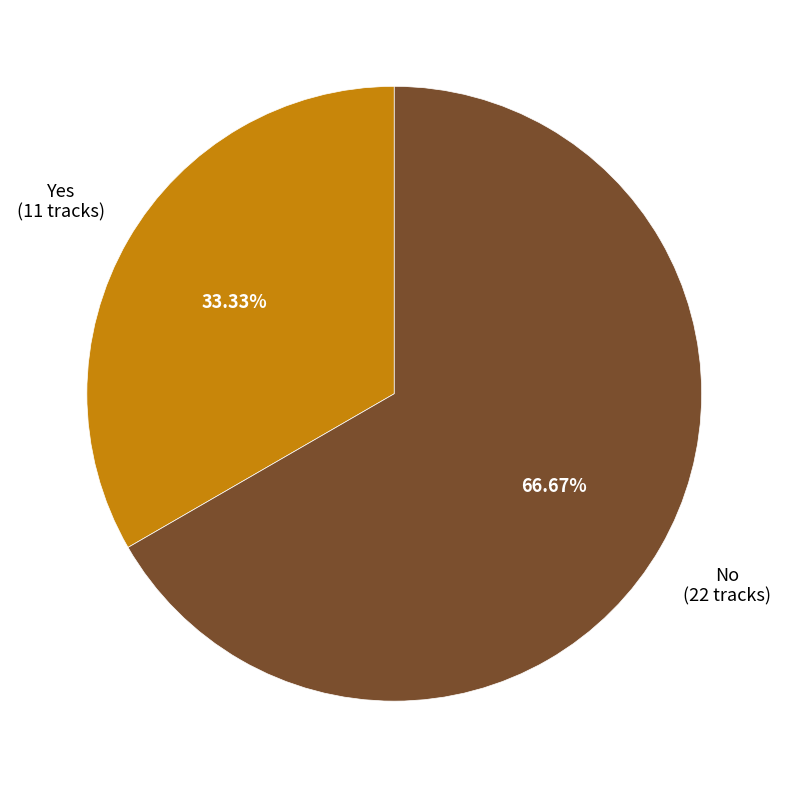

To the nearest percent, what is the combined percentage of No and Yes?

100%